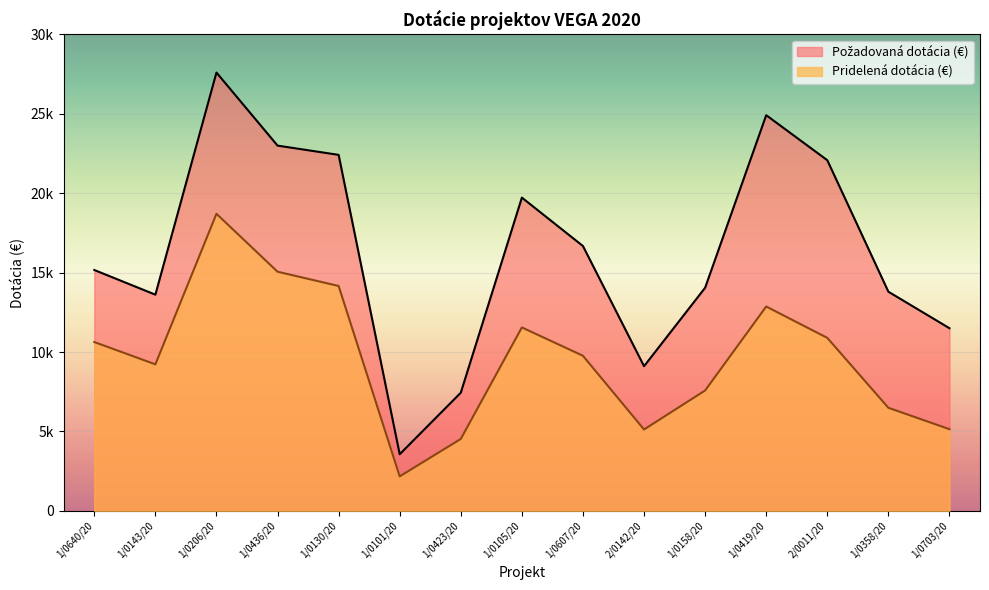

At which category is the sum across all series the highest?

1/0206/20